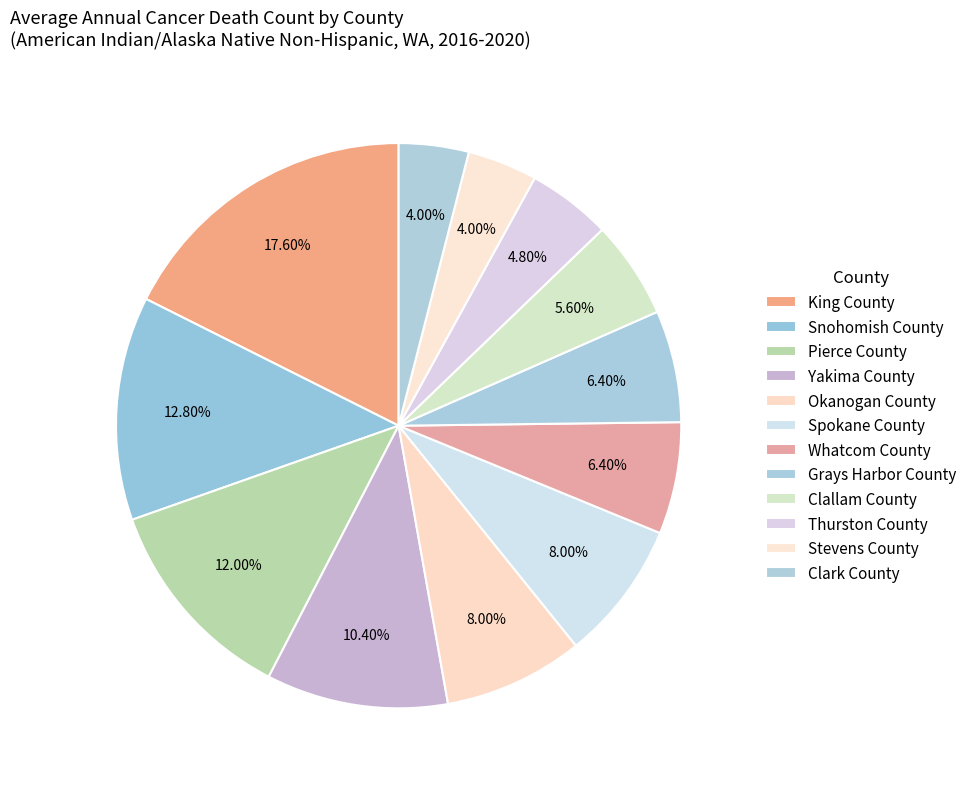

To the nearest percent, what percentage of the pie is Yakima County?

10%